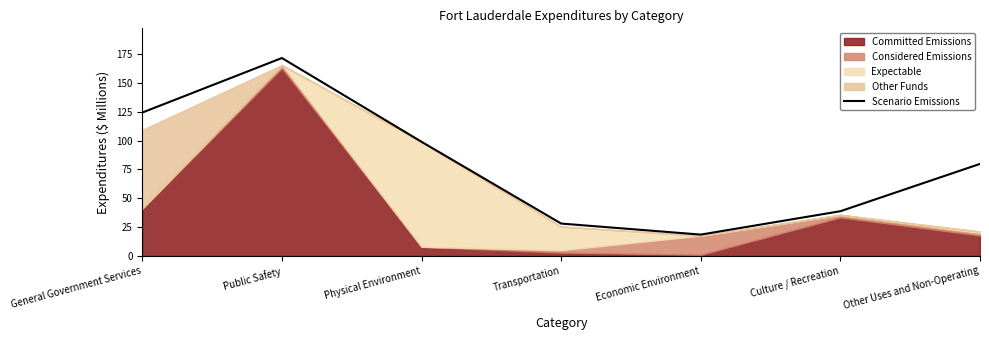

What is the value of the 3rd point from the left?

99.0